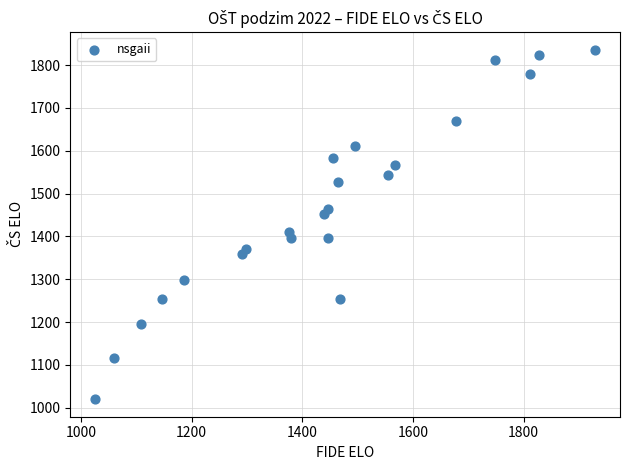

What is the range of Y values (max minus min)?

816